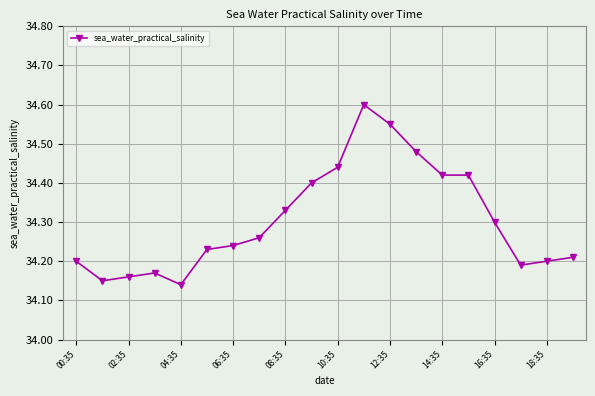

How many values are between 34 and 35?

20